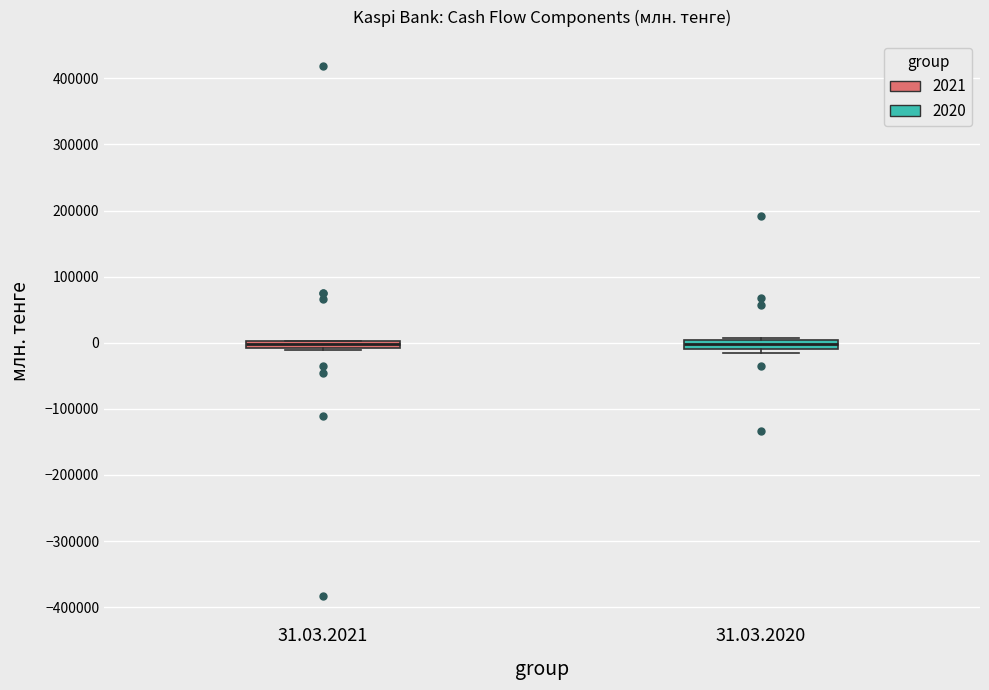

Where is the upper edge of the box for 31.03.2020 on the y-axis? The values are not printed on the chart, so give them approximately, as read against the axis.

0